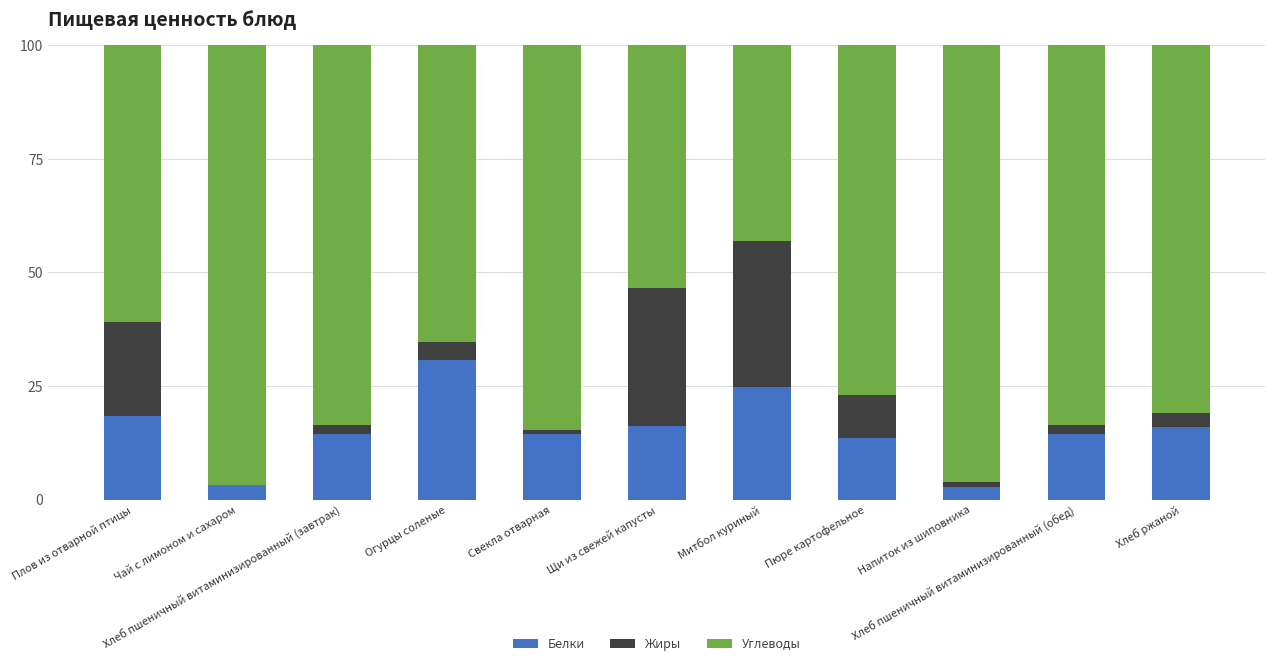

What is the highest value of the Белки series?

30.8